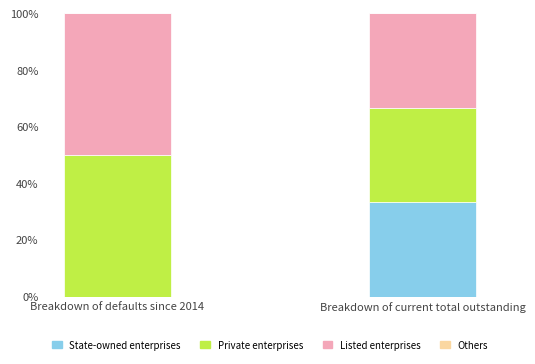

Which category has the highest value in the State-owned enterprises series?

Breakdown of current total outstanding